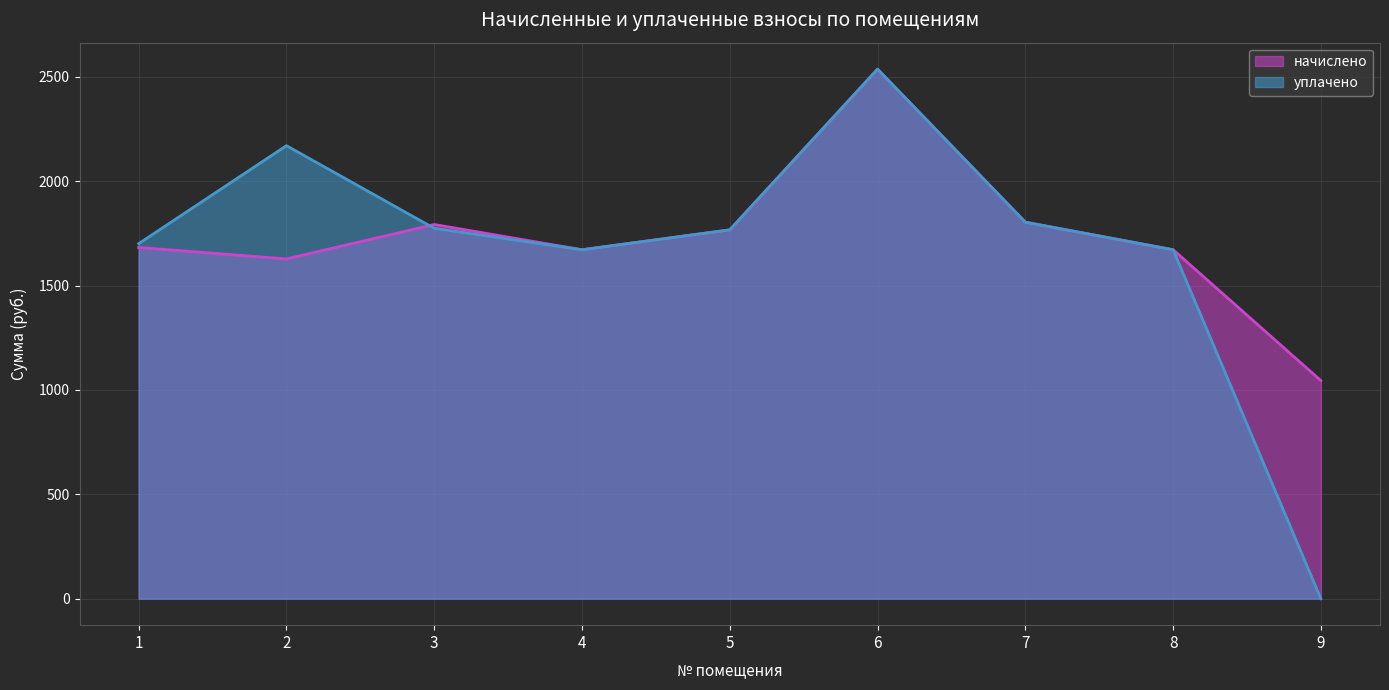

At how many categories does at least one series exceed 33?

9